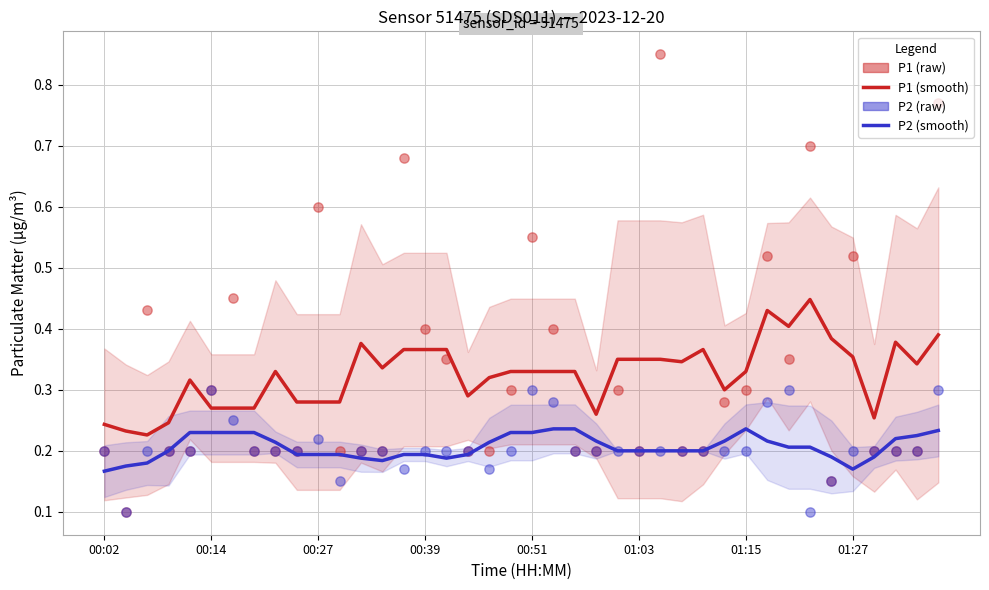

Which series has the largest total across all categories?

P1 (raw)